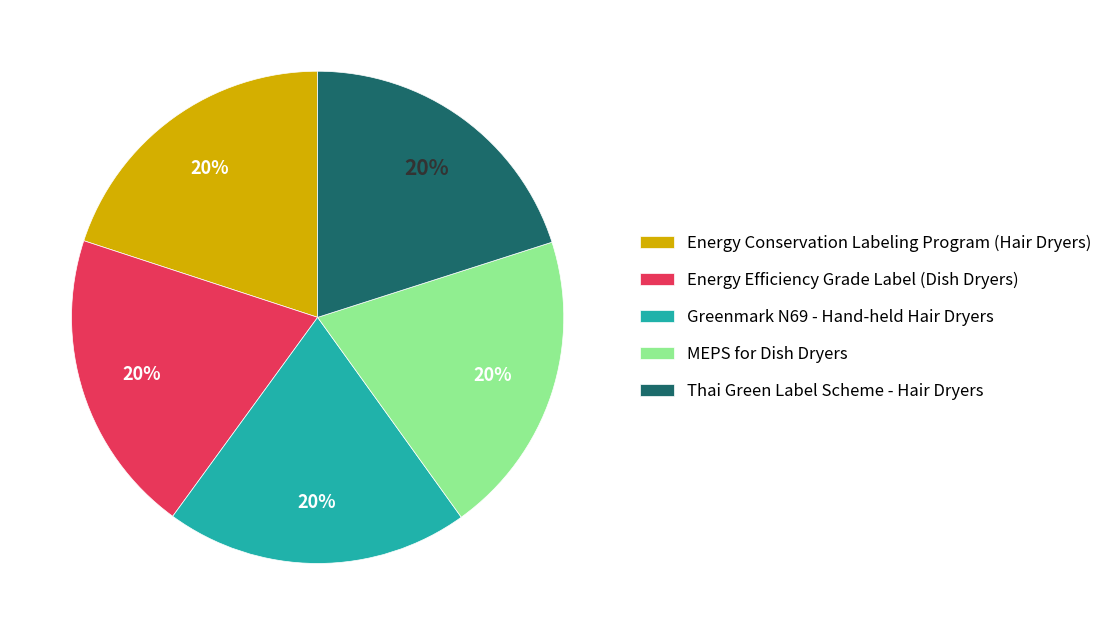

The Thai Green Label Scheme - Hair Dryers slice represents 7% of the pie. True or false?

False